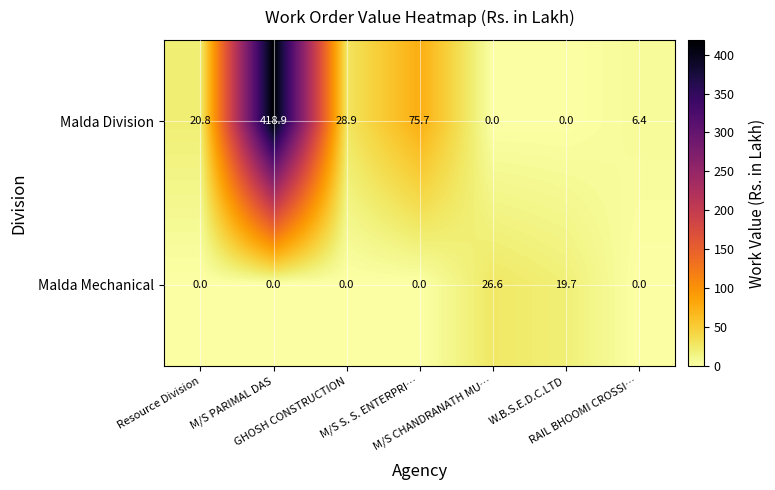

Which series has the widest spread of values?

Malda Division